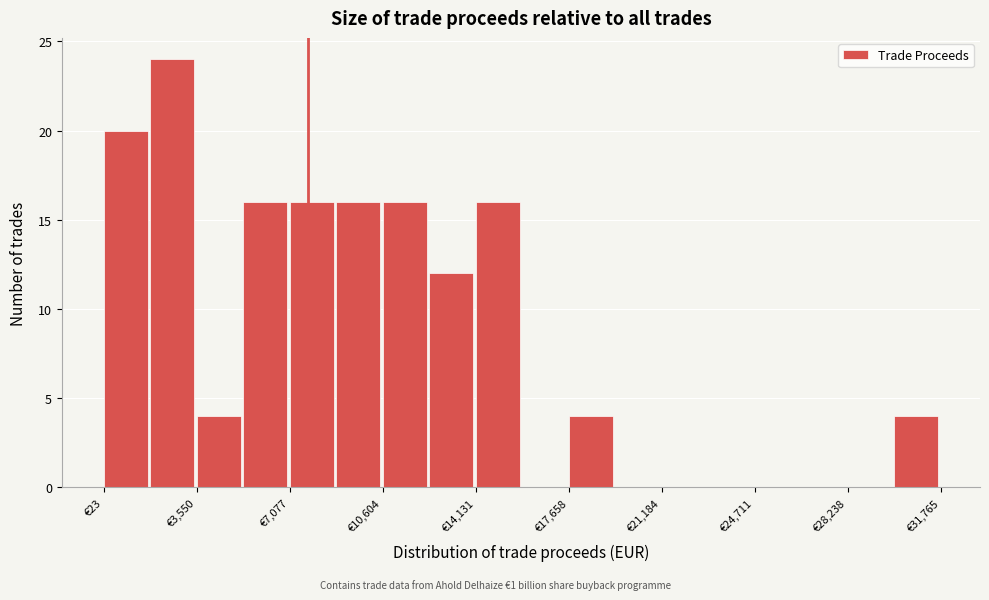

Read against the x-axis, roughly where is the centre of the tallest bar?

2500